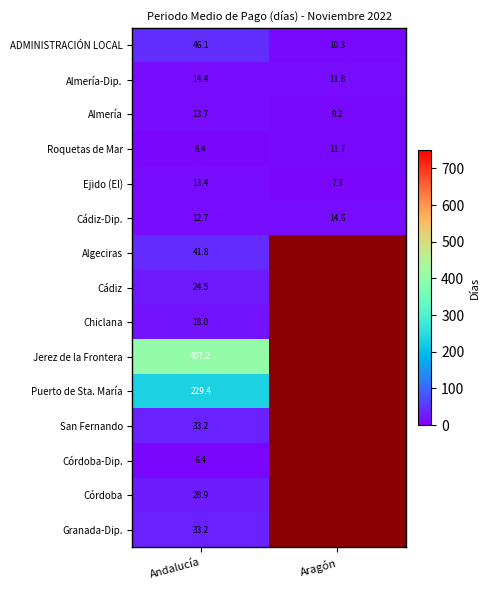

List the labels in order of Ejido (El) value, largest first.

Andalucía, Aragón